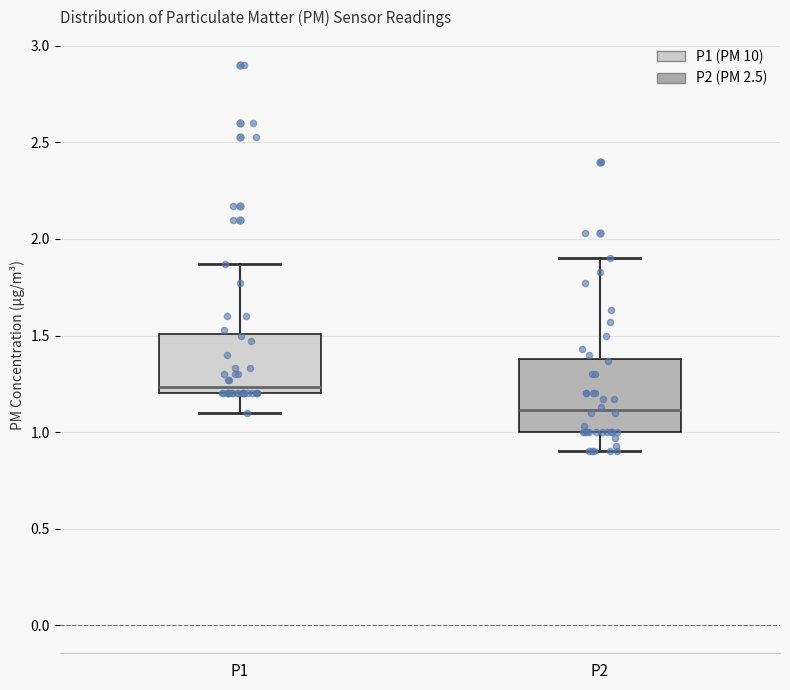

Reading left to right, transcribe this box plot: for each box, give where its median line is, the range the box spans, and where its two whiskers end, as read against the y-axis. The values are not printed on the chart, so give them approximately, as read against the axis.

P1: median 1.25, box 1.20 to 1.50, whiskers 1.10 to 1.85
P2: median 1.10, box 1.00 to 1.40, whiskers 0.90 to 1.90